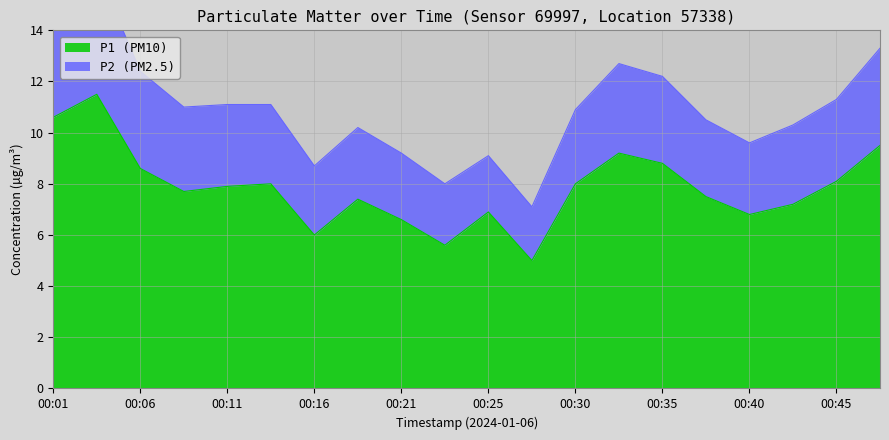

True or false: the data has more than 1 interior local peaks.

True